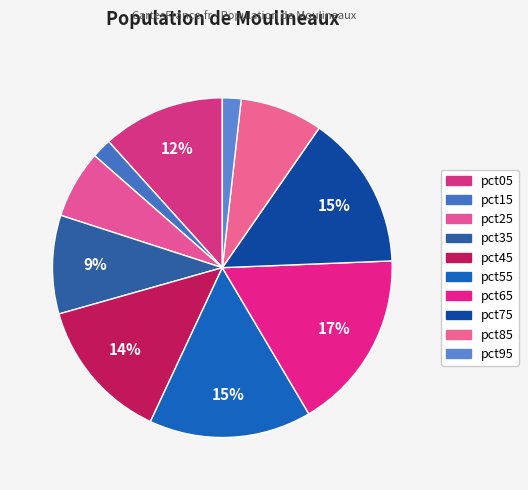

The pct15 slice represents 2% of the pie. True or false?

True